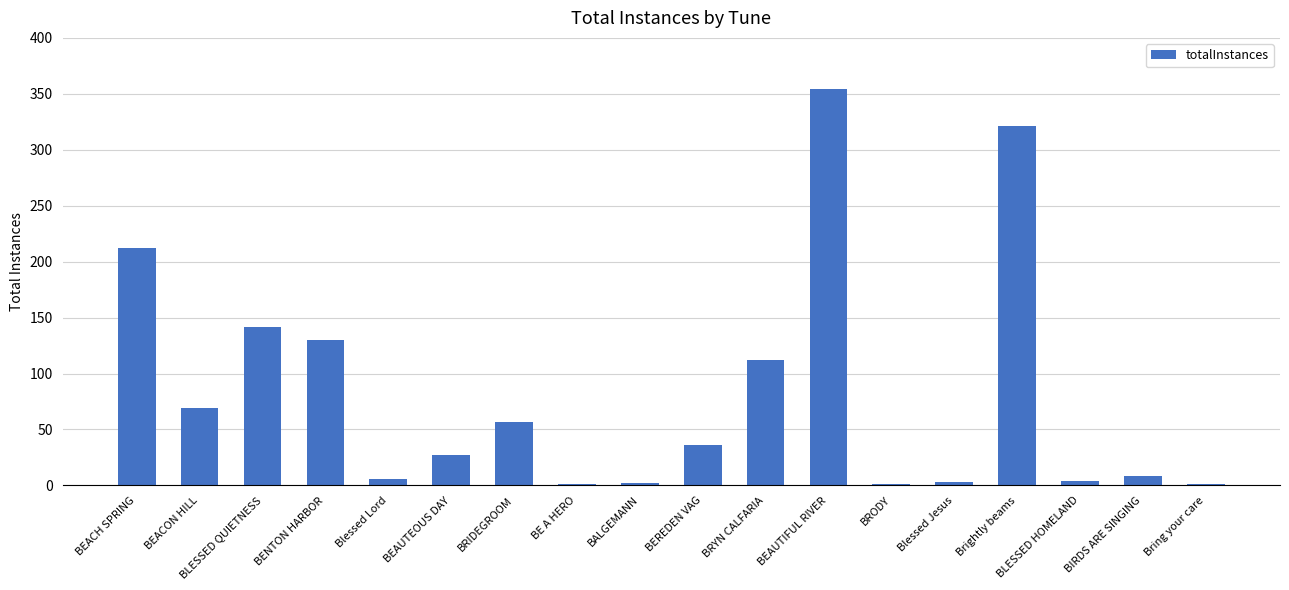

The chart shows a value of 171 at BRYN CALFARIA. True or false?

False